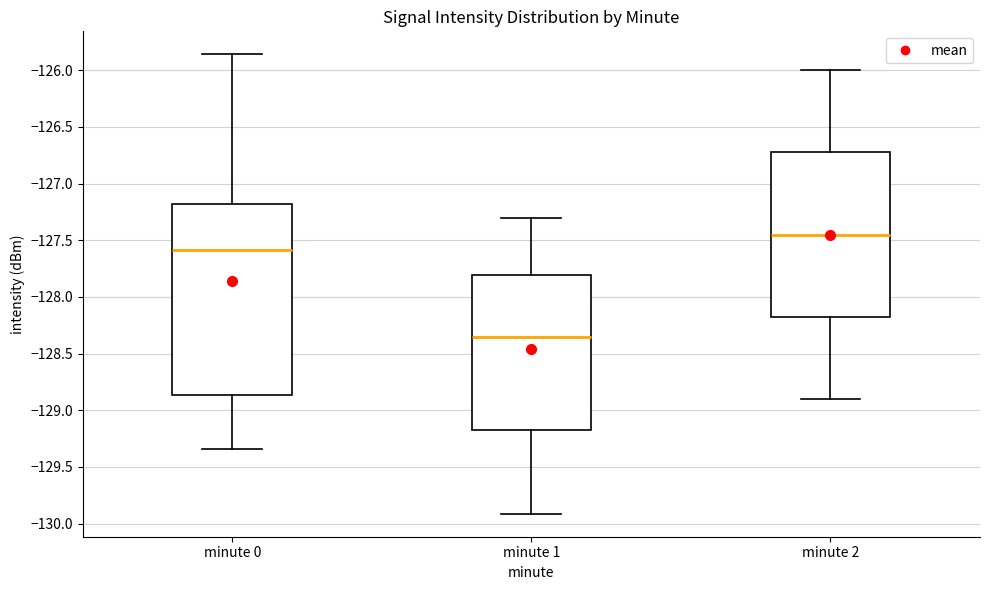

Where is the lower edge of the box for minute 1 on the y-axis? The values are not printed on the chart, so give them approximately, as read against the axis.

-129.15